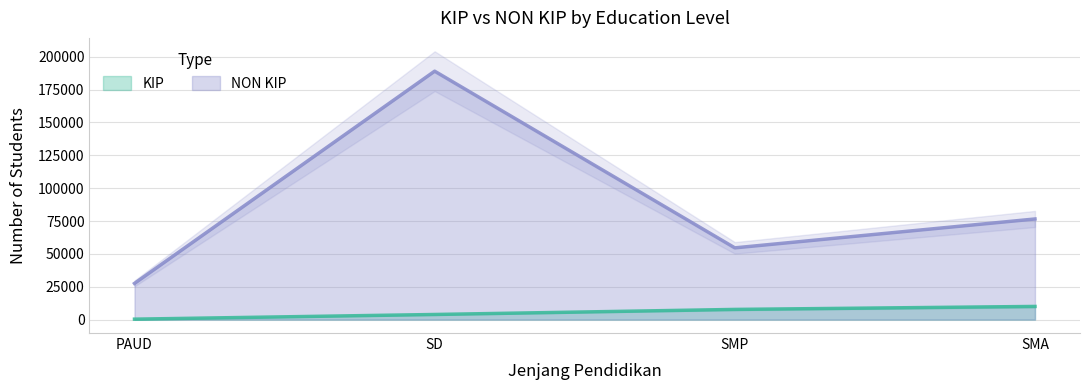

What is the total value across all series at SMA?

86602